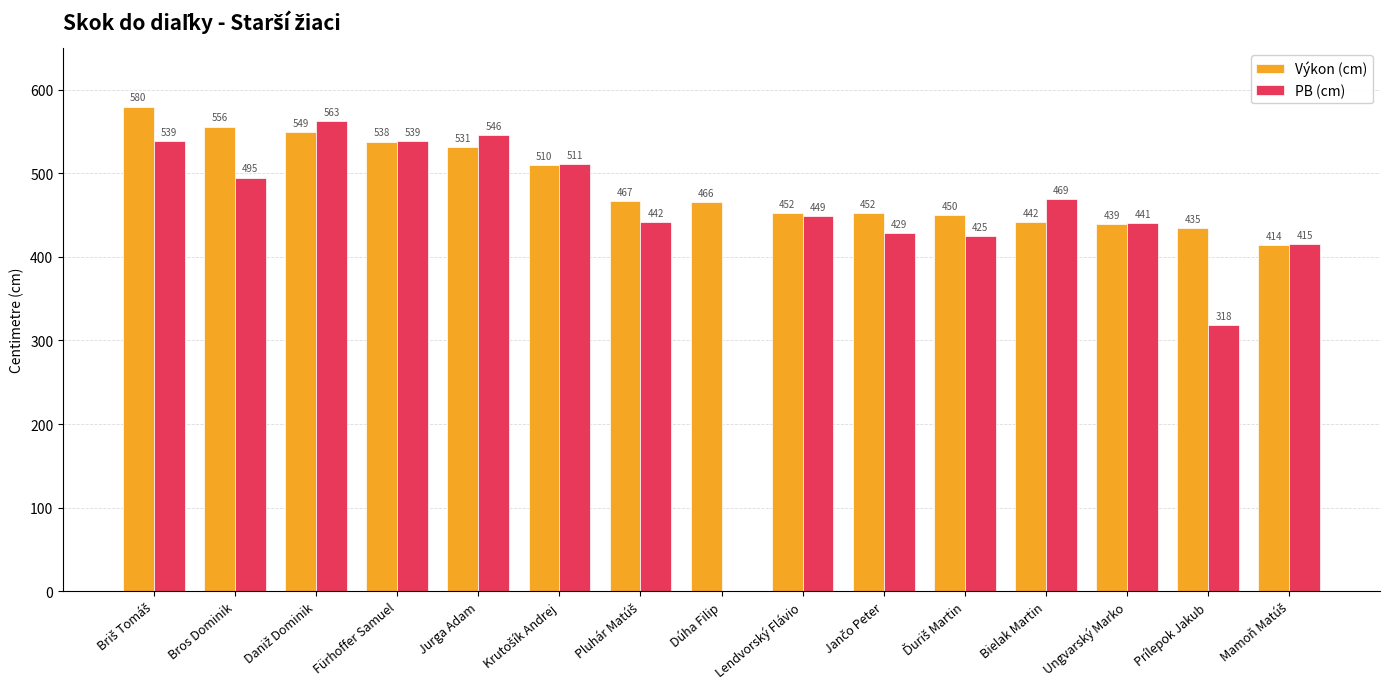

What is the sum of all Výkon (cm) values?

7281